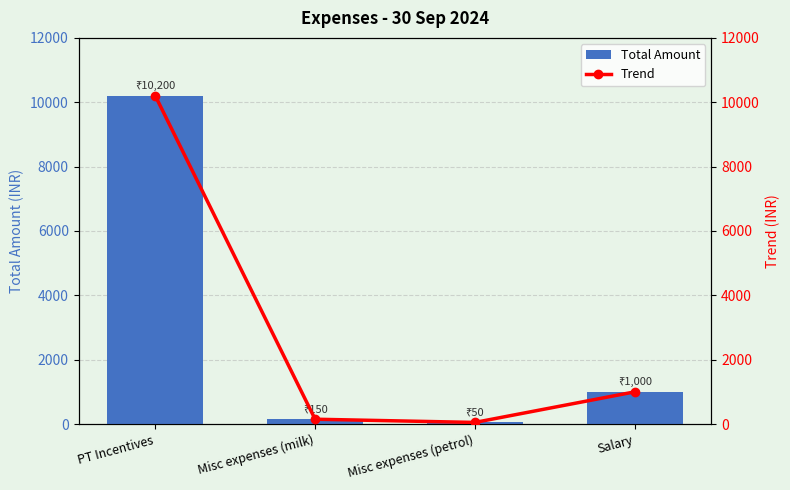

What is the label of the 4th bar from the right?

PT Incentives